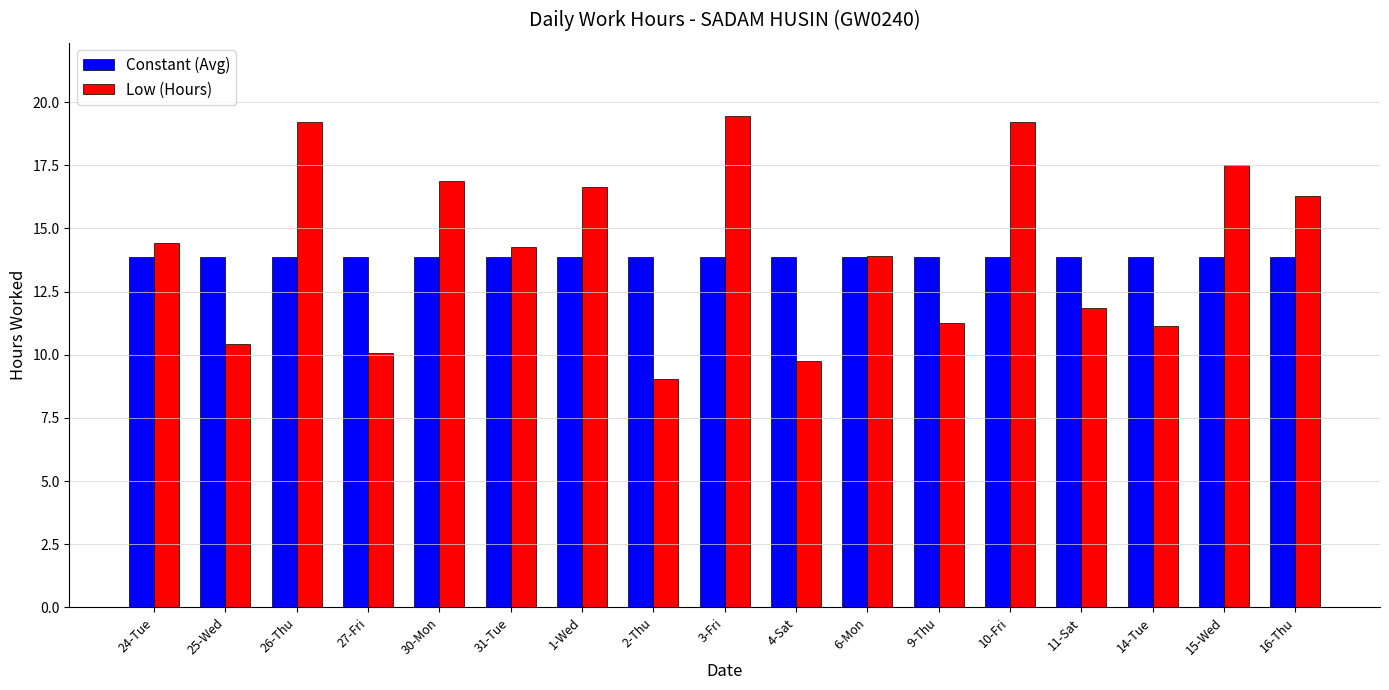

Which series has the largest range (max minus min)?

Low (Hours)